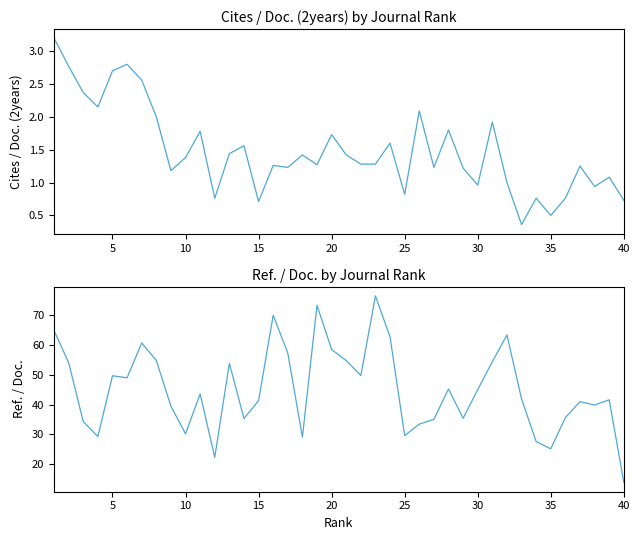

Which series has the largest total across all categories?

Ref. / Doc.